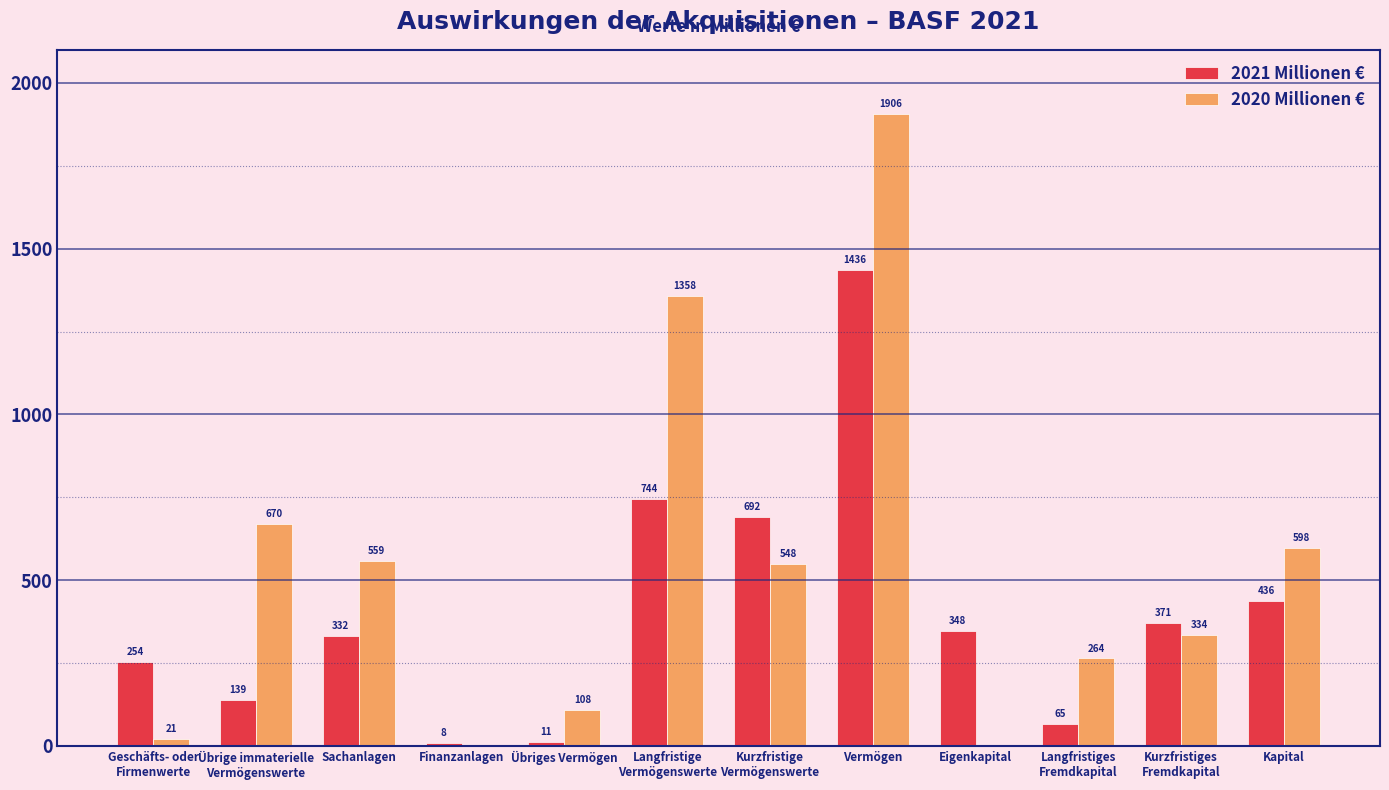

What value does the 2020 Millionen € series have at Übriges Vermögen?

108